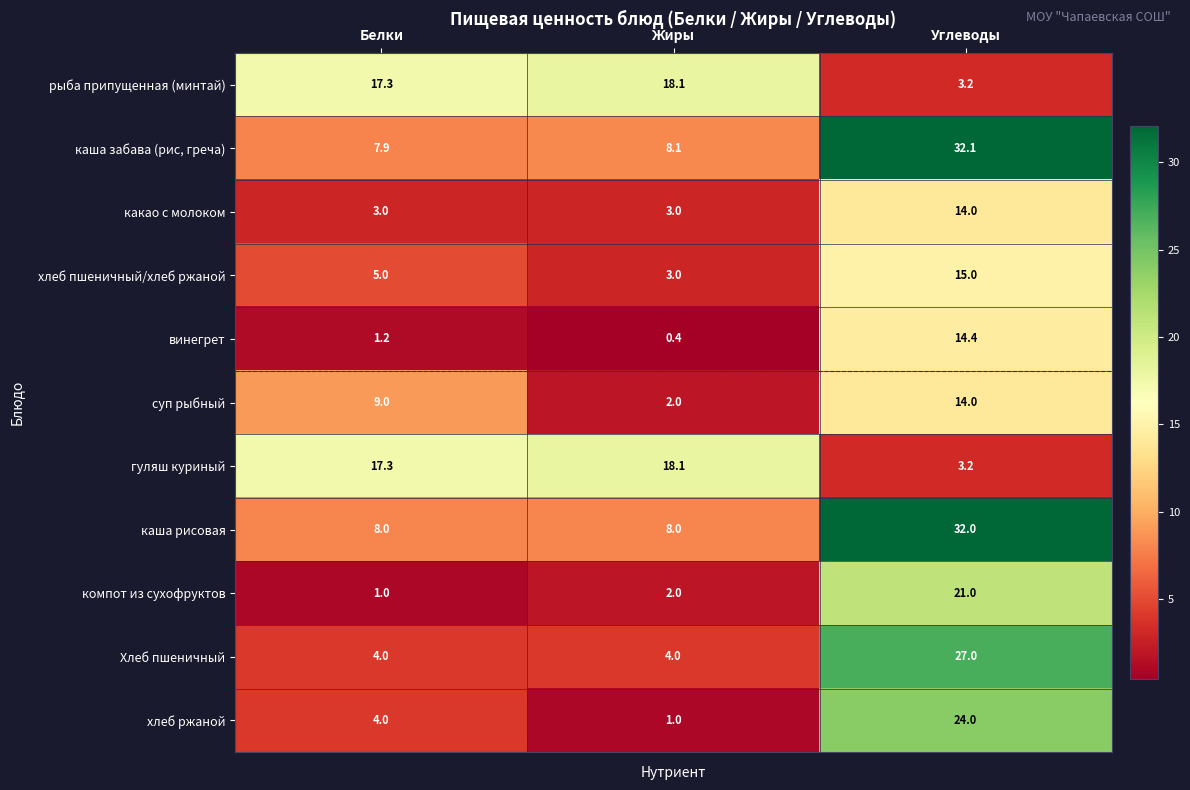

Between Белки and Углеводы, which series saw the biggest shift?

каша забава (рис, греча)